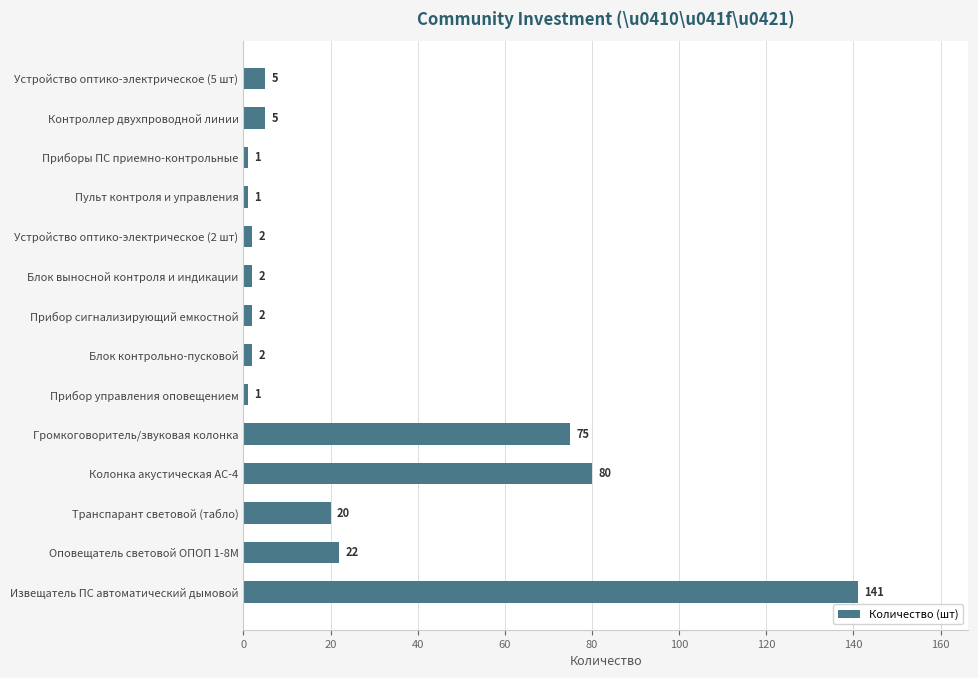

What is the sum of the values at Устройство оптико-электрическое (2 шт) and Блок выносной контроля и индикации?

4